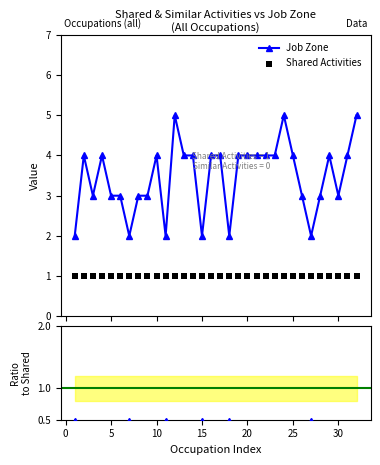

Which series reaches the minimum Y coordinate?

Ratio